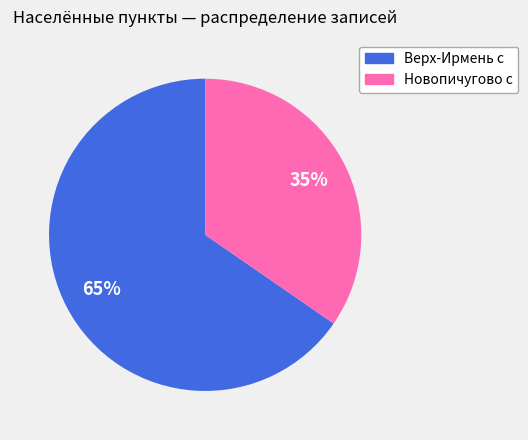

Rank the categories by value from lowest to highest.

Новопичугово с, Верх-Ирмень с